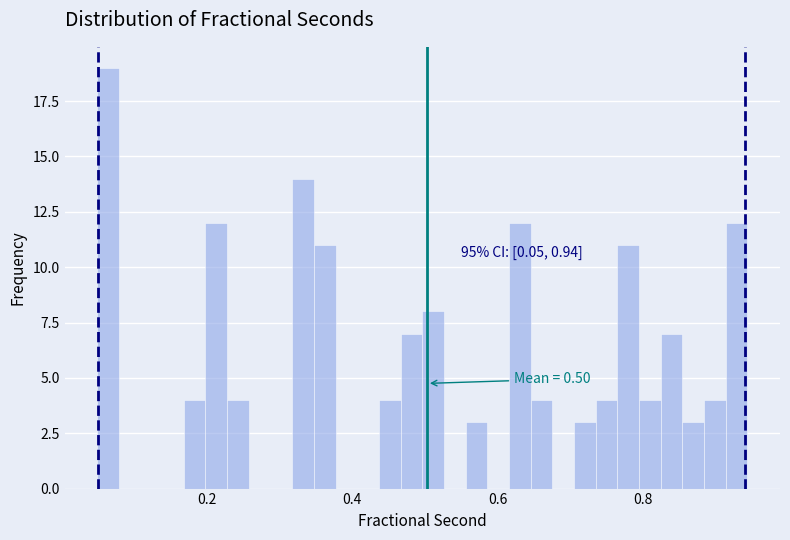

Around what value on the x-axis is the tallest bar? Give the approximate position of its centre, as read against the axis.

0.06